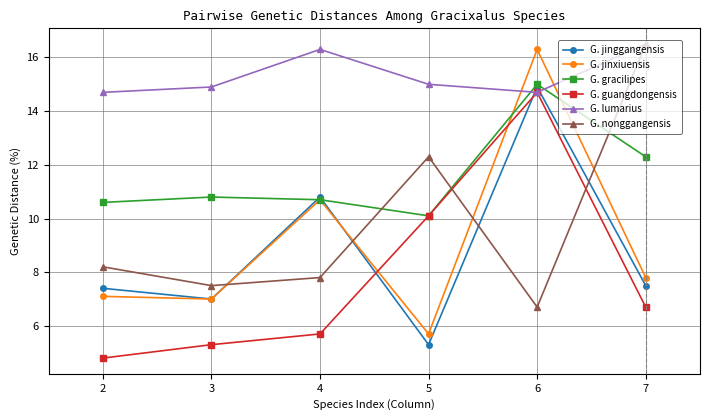

What is the maximum value shown in the chart?

16.5